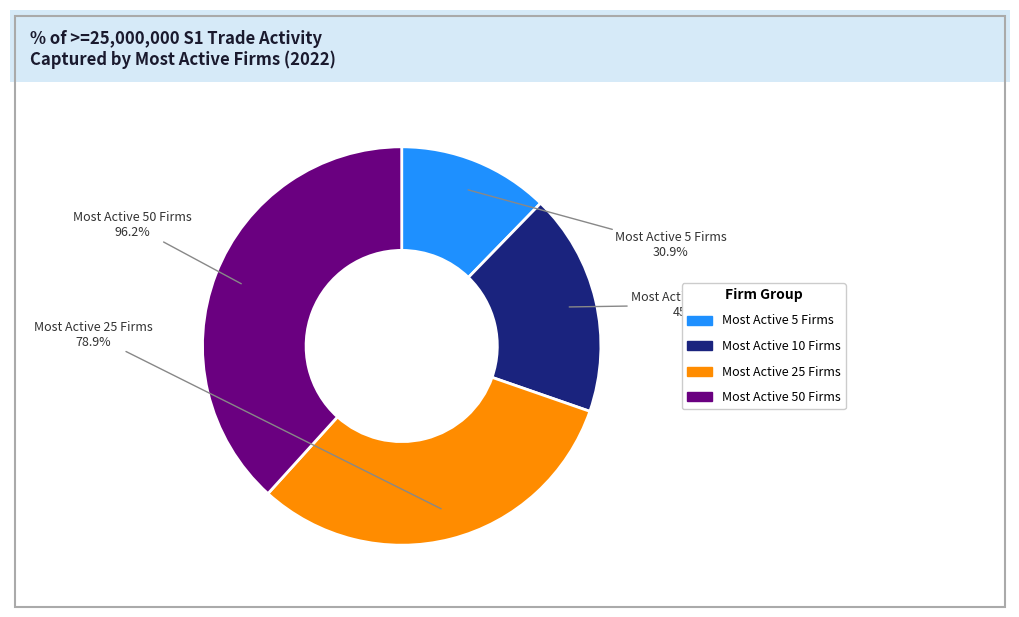

True or false: Most Active 5 Firms accounts for 12% of the total.

True